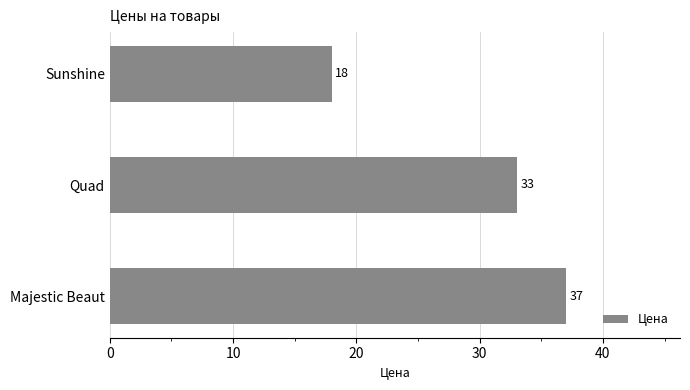

Which label corresponds to the smallest value in the chart?

Sunshine